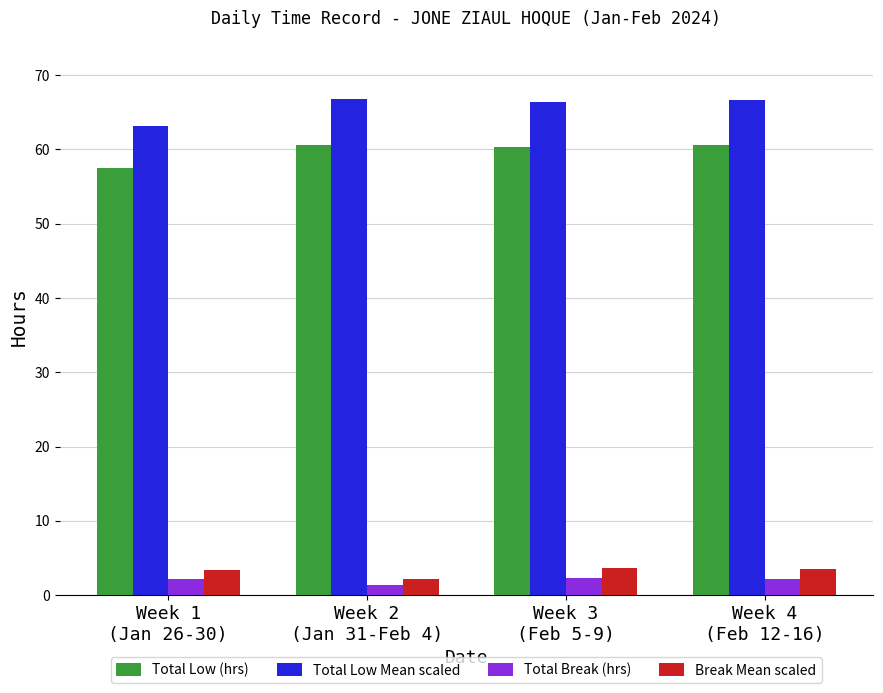

What is the sum of the Total Low Mean scaled values at Week 1
(Jan 26-30) and Week 4
(Feb 12-16)?

129.8